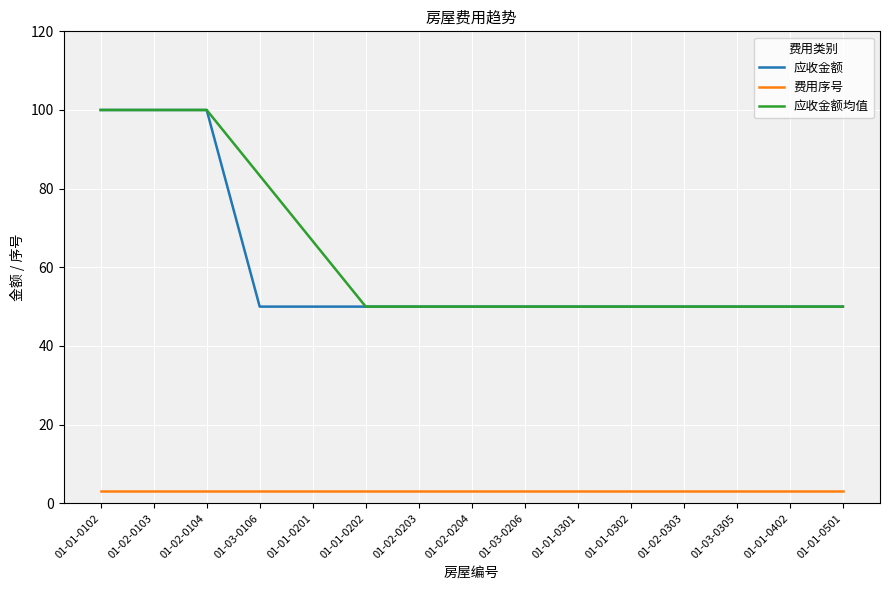

What position from the right is 01-02-0303?

4